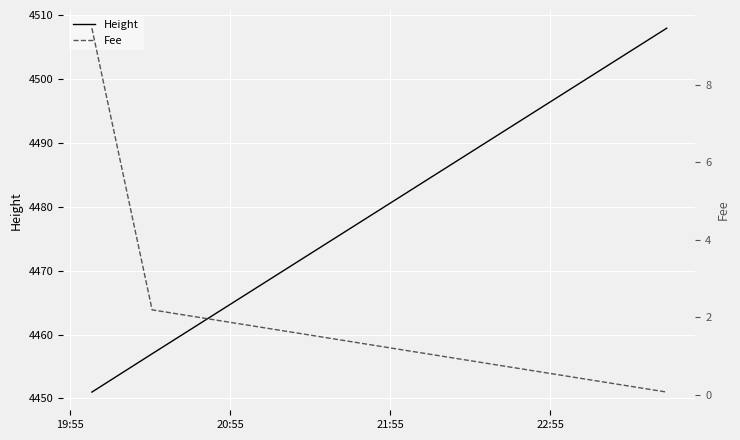

How many lines are shown in the chart?

2